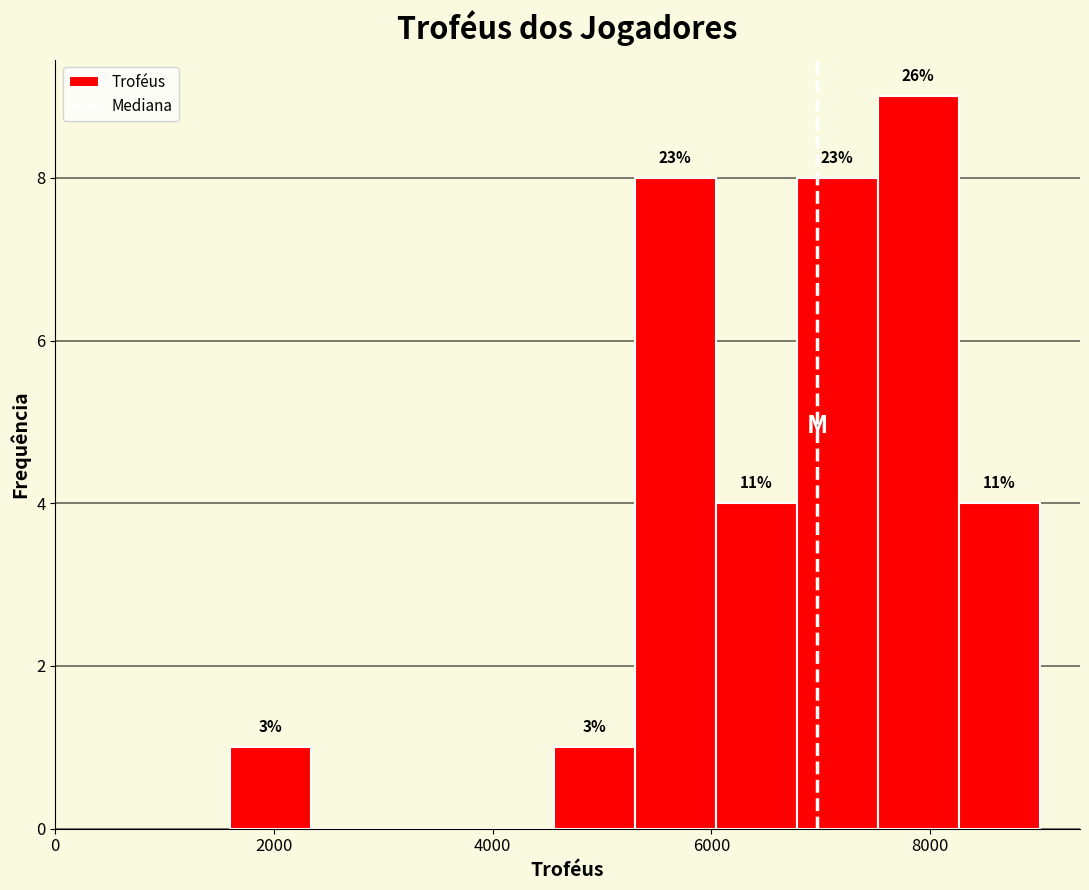

Read against the x-axis, roughly where is the centre of the tallest bar?

7800